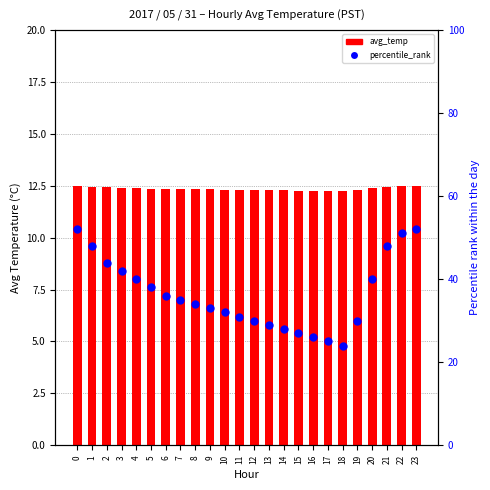

Is the value of percentile_rank at 14 greater than the value of avg_temp at 2?

Yes